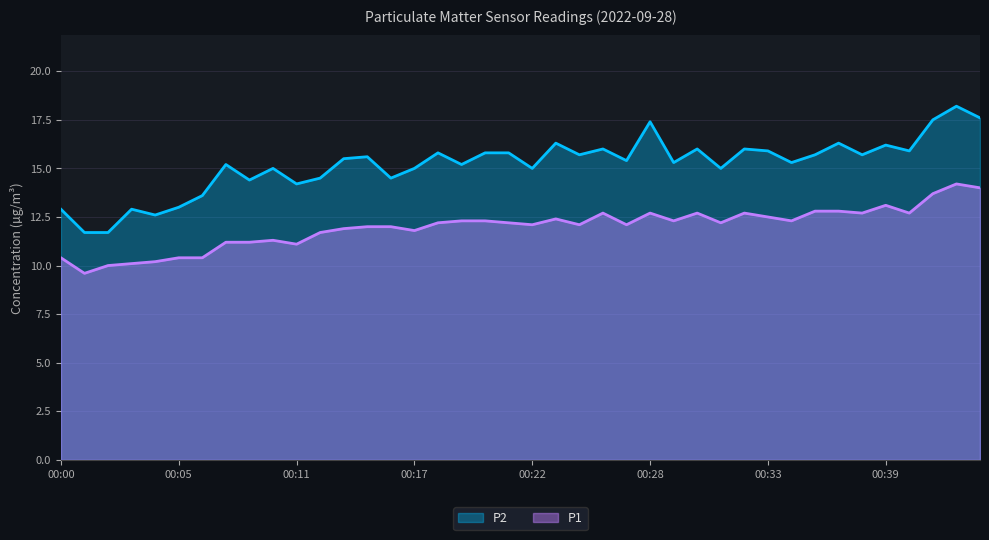

What is the greatest value displayed?

18.2